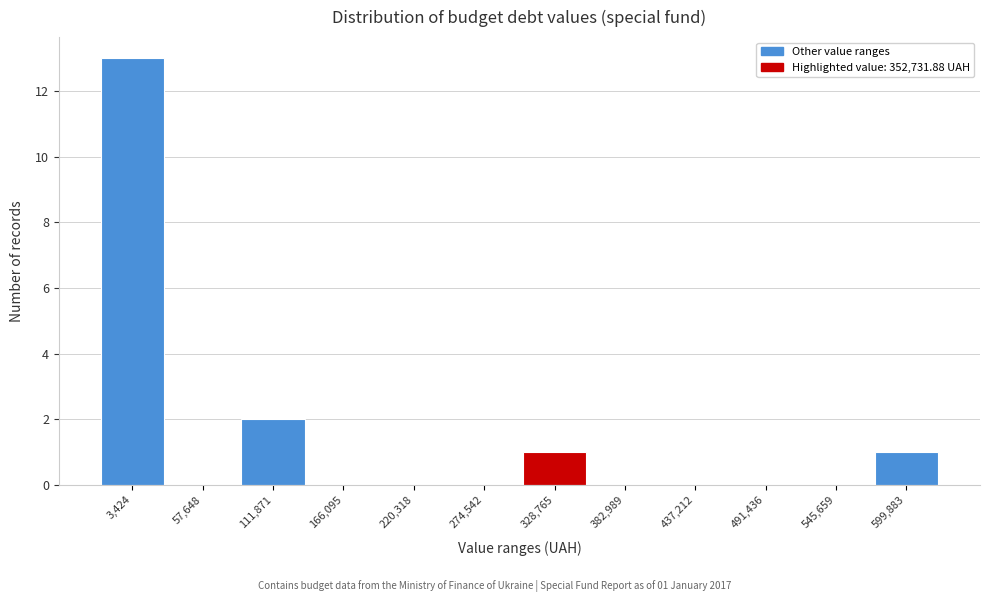

Reading left to right, transcribe all the data shown in this chart.

3,424=13	57,648=0	111,871=2	166,095=0	220,318=0	274,542=0	328,765=1	382,989=0	437,212=0	491,436=0	545,659=0	599,883=1